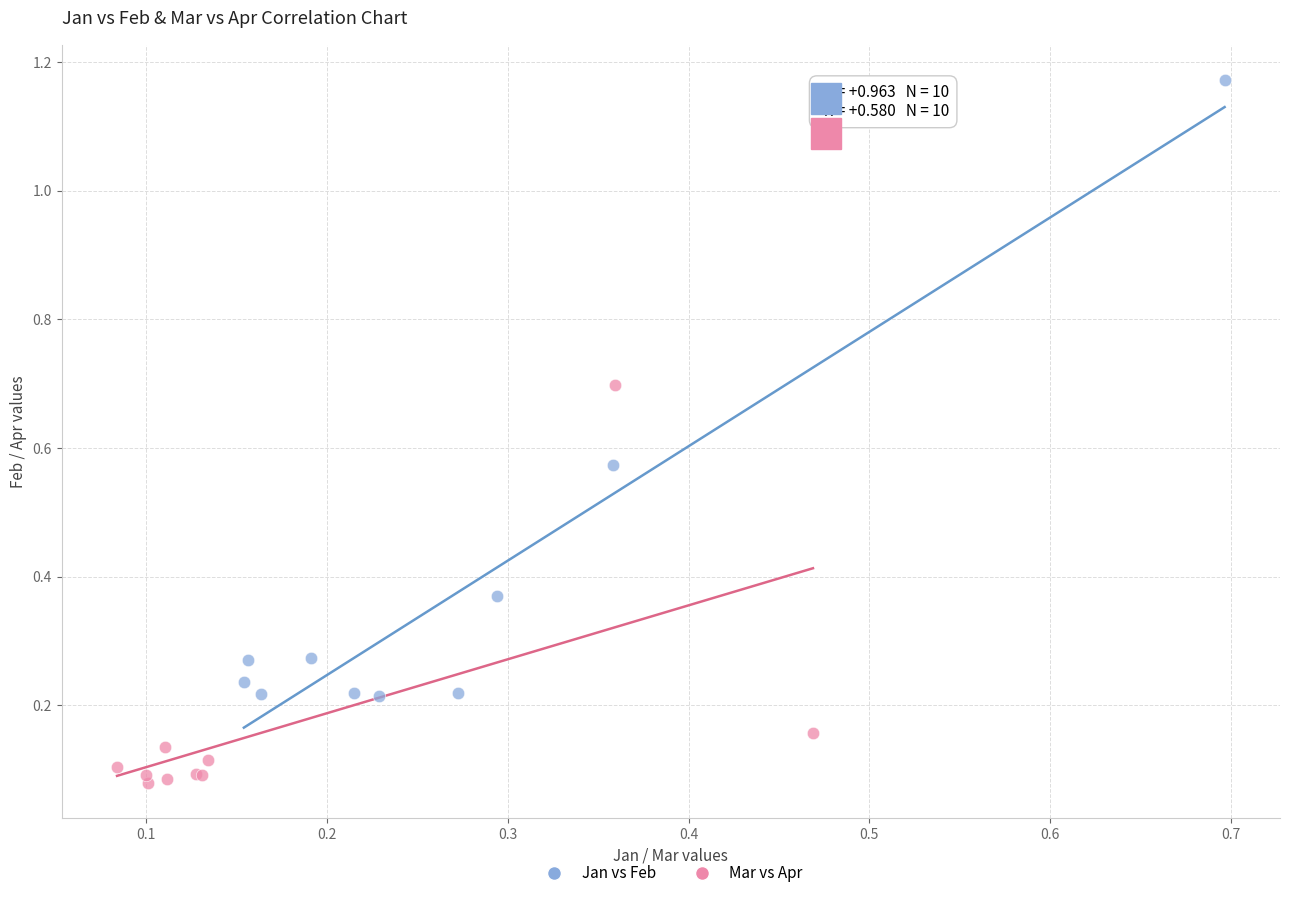

Which series reaches the maximum Y coordinate?

Jan vs Feb